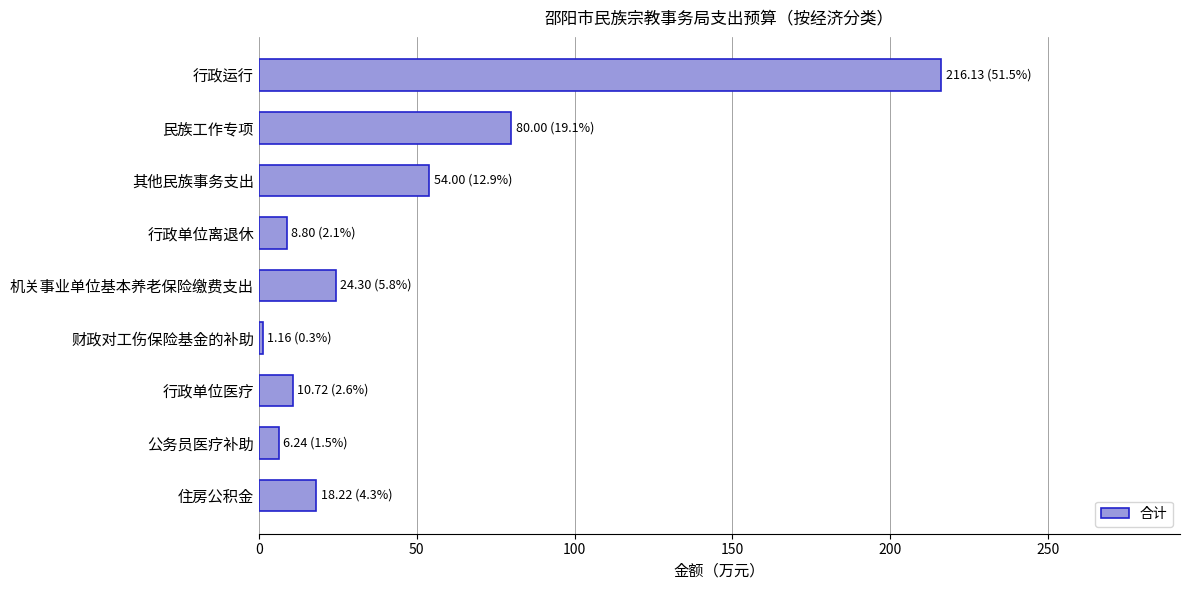

Reading top to bottom, list all the values displayed in this chart.

行政运行=216.1	民族工作专项=80.0	其他民族事务支出=54.0	行政单位离退休=8.8	机关事业单位基本养老保险缴费支出=24.3	财政对工伤保险基金的补助=1.2	行政单位医疗=10.7	公务员医疗补助=6.2	住房公积金=18.2